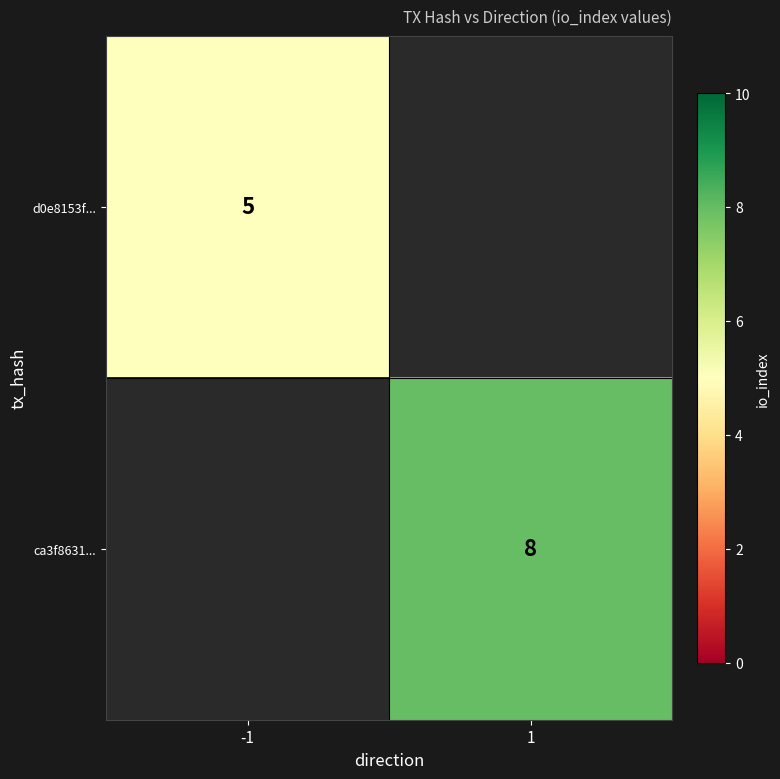

True or false: ca3f8631... has a value of 12 at 1.

False